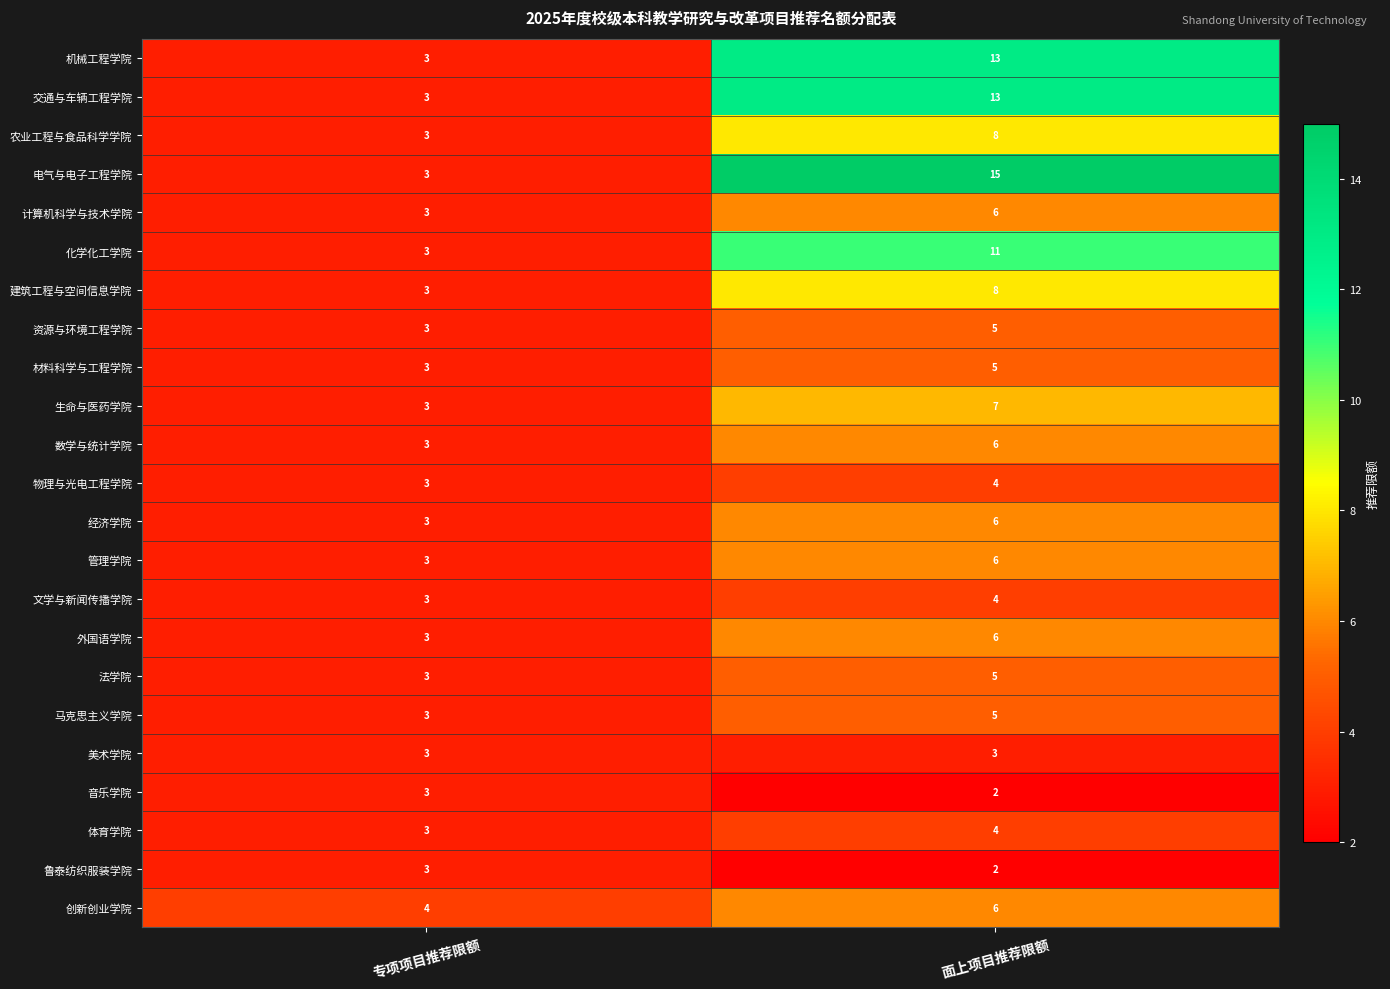

At which category is the sum across all series the highest?

面上项目推荐限额